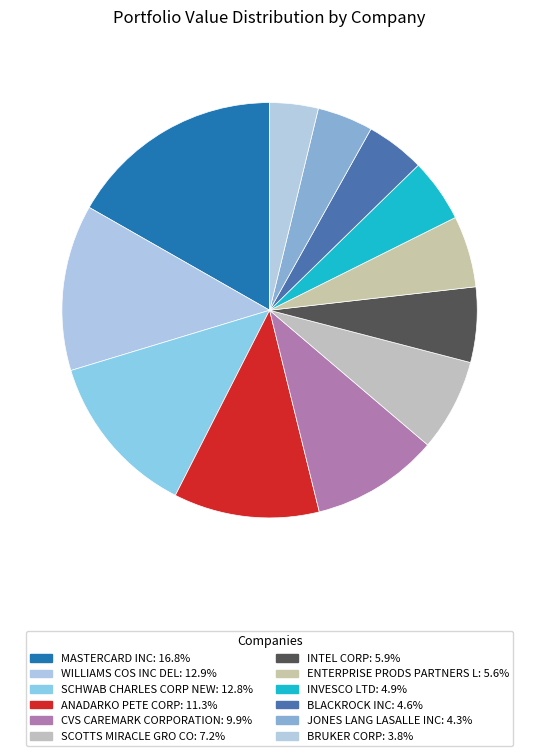

What is the change in value from SCHWAB CHARLES CORP NEW to JONES LANG LASALLE INC?

-8771000